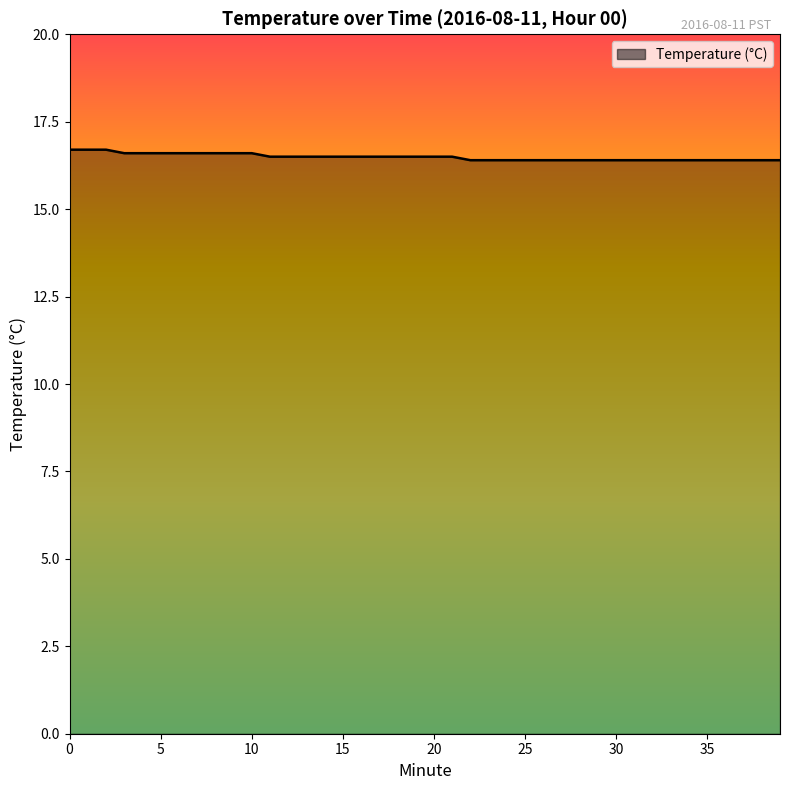

What is the minimum value shown in the chart?

16.4